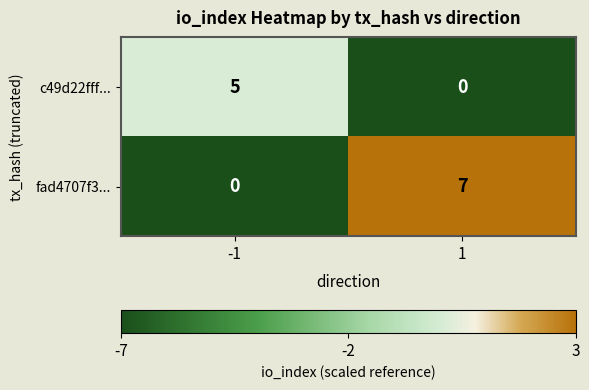

What is the greatest value displayed?

7